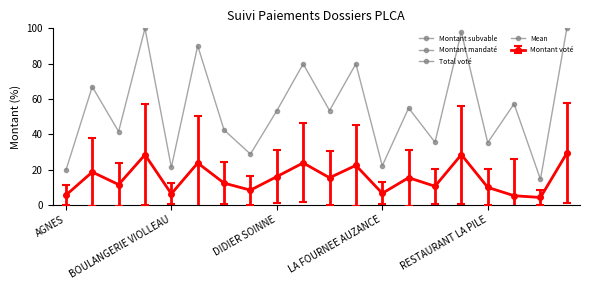

At how many categories does at least one series exceed 65?

7